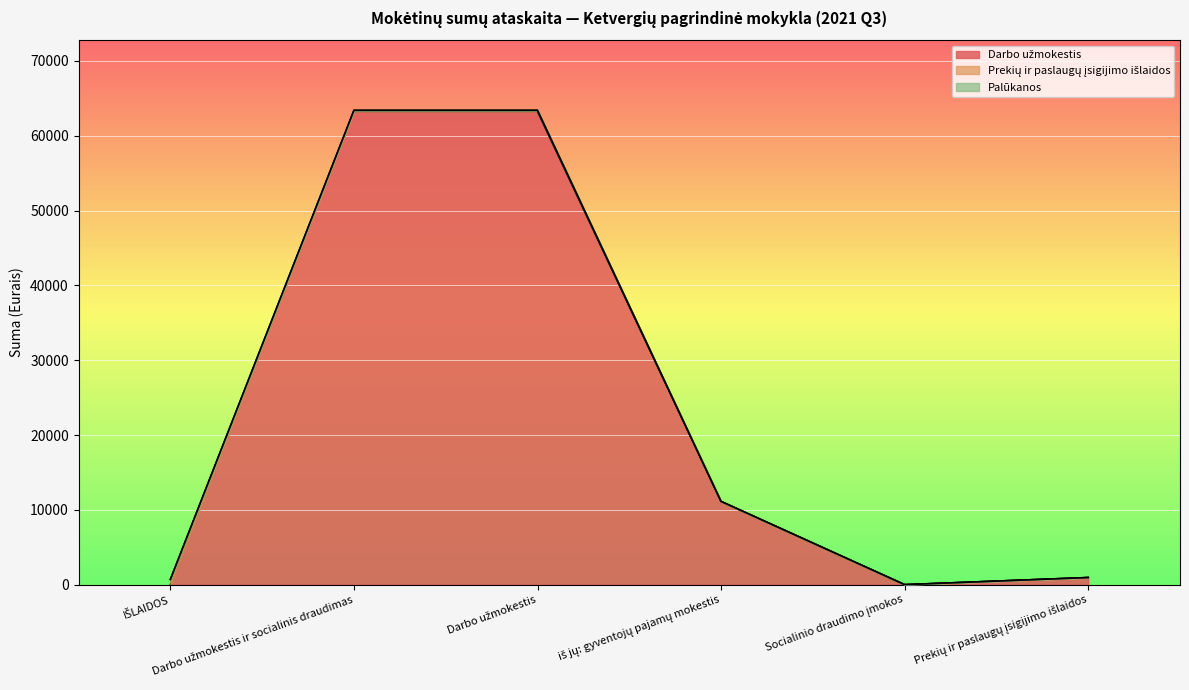

How many values in Darbo užmokestis are above zero?

4